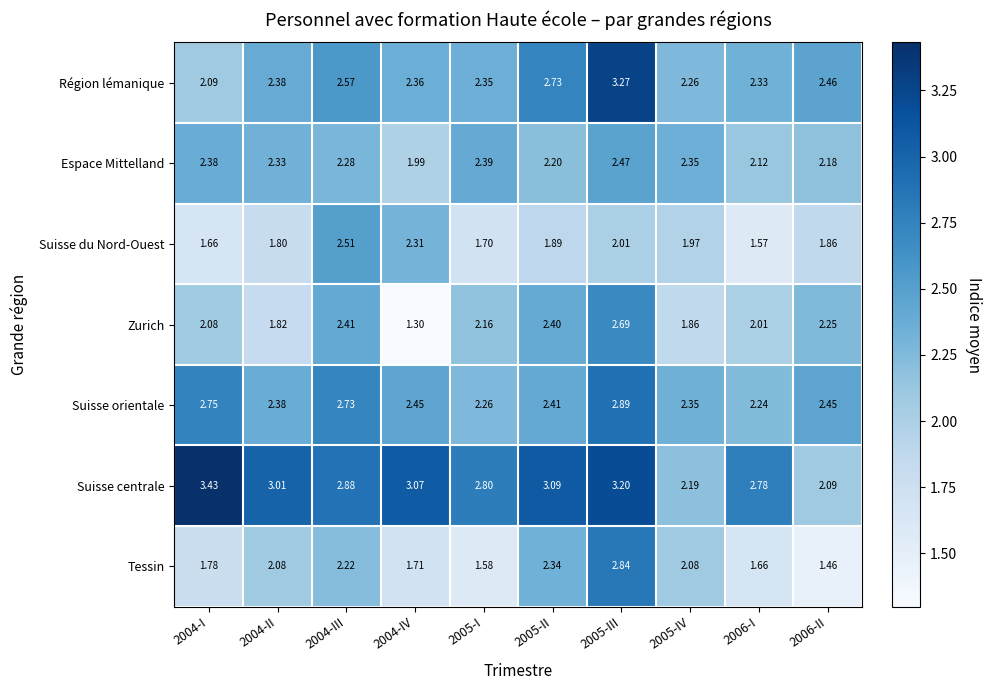

Is the value of Espace Mittelland at 2005-I greater than the value of Suisse du Nord-Ouest at 2004-II?

Yes